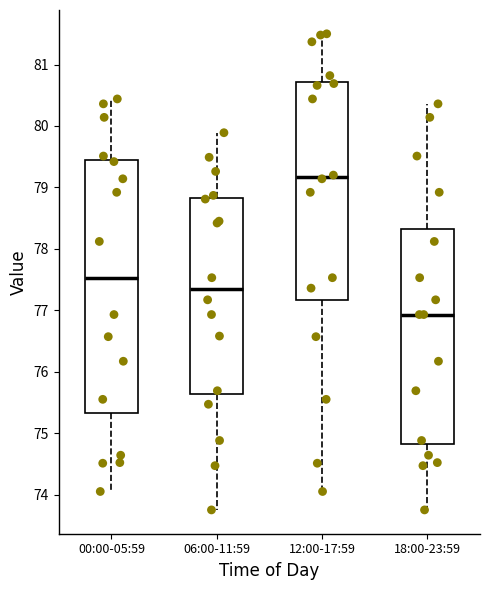

Reading left to right, transcribe this box plot: for each box, give where its median line is, the range the box spans, and where its two whiskers end, as read against the y-axis. The values are not printed on the chart, so give them approximately, as read against the axis.

00:00-05:59: median 77.5, box 75.3 to 79.4, whiskers 74.1 to 80.4
06:00-11:59: median 77.4, box 75.6 to 78.8, whiskers 73.8 to 79.9
12:00-17:59: median 79.2, box 77.2 to 80.7, whiskers 74.1 to 81.5
18:00-23:59: median 76.9, box 74.8 to 78.3, whiskers 73.8 to 80.4